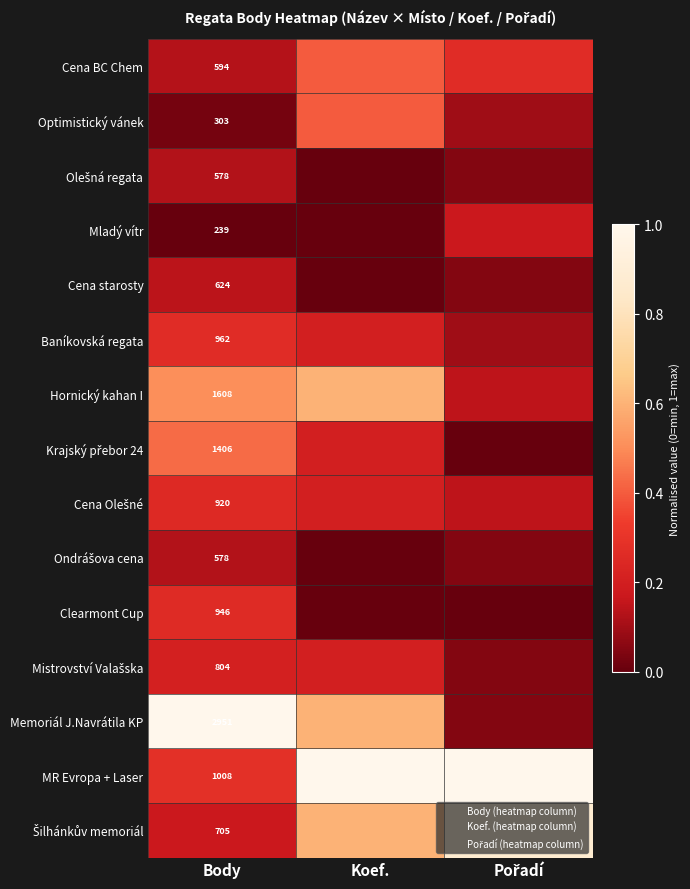

Which has a higher value, Pořadí or Koef.?

Koef.